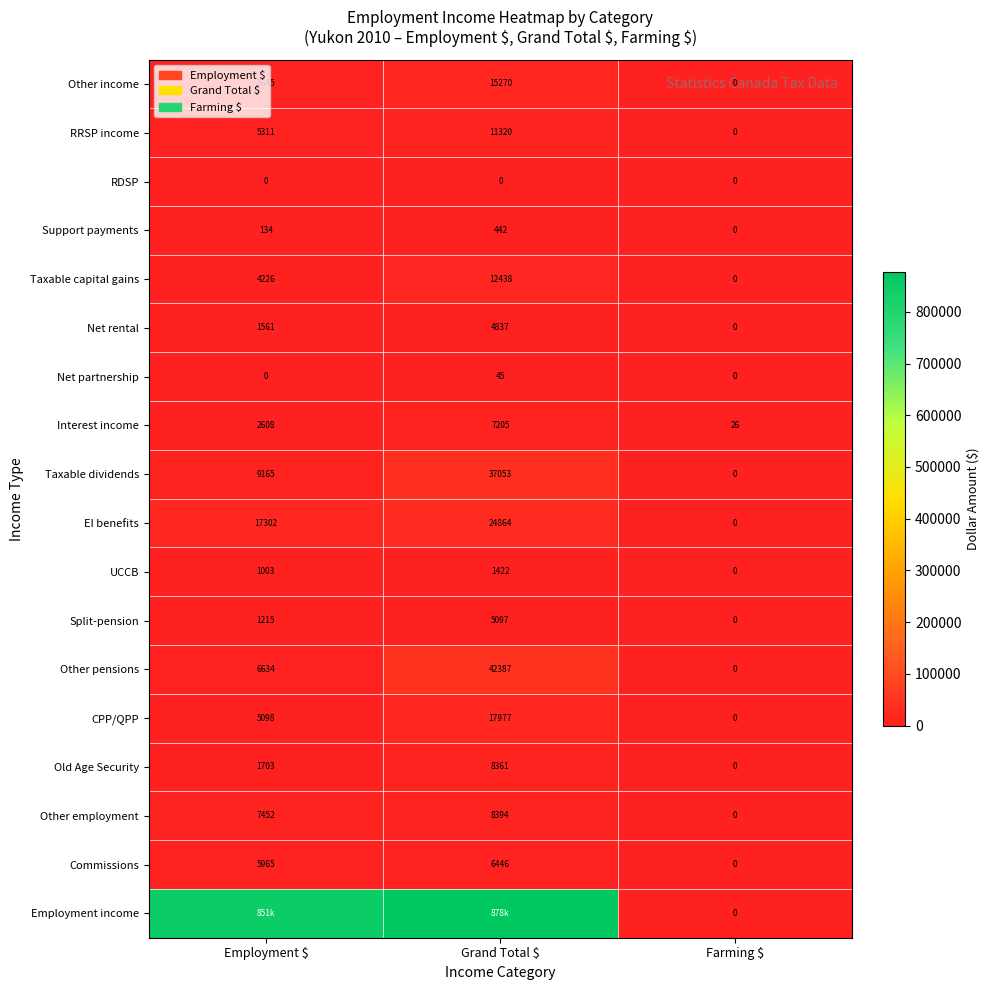

Which category has the highest value in the Net partnership series?

Grand Total $